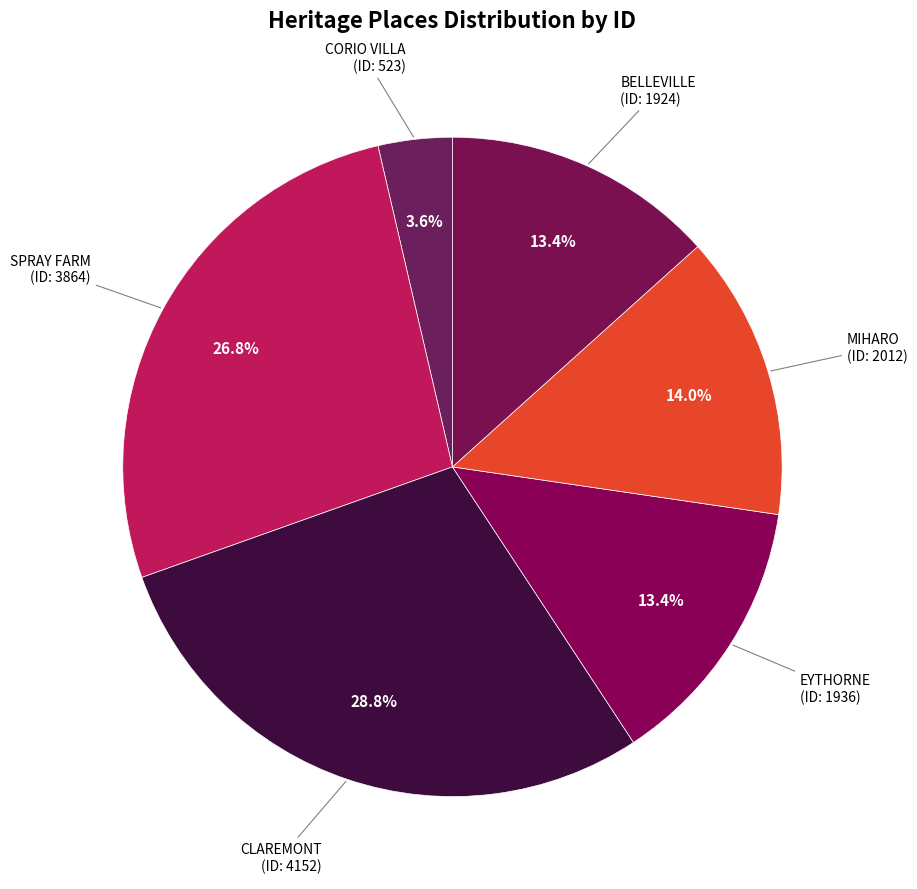

To the nearest percent, what is the difference between the largest and smallest slice percentages?

25%